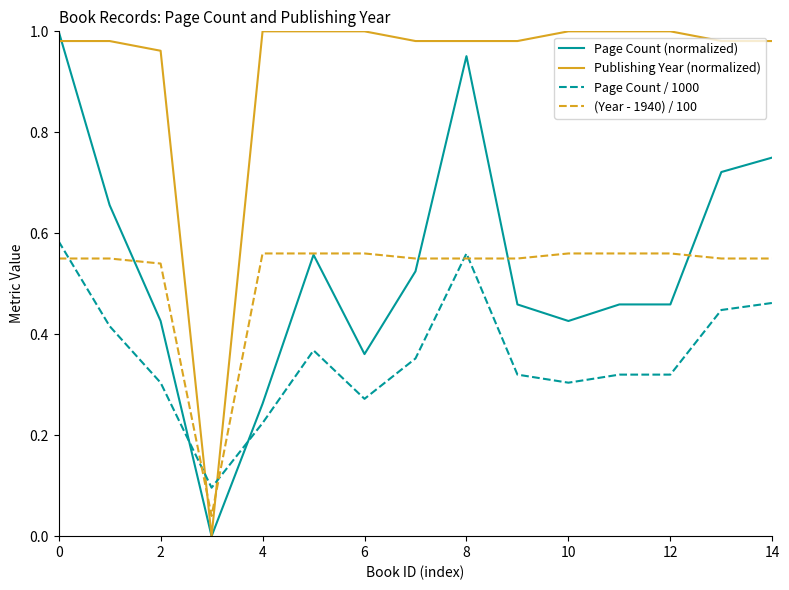

How many times do Page Count / 1000 and Publishing Year (normalized) cross each other?

2